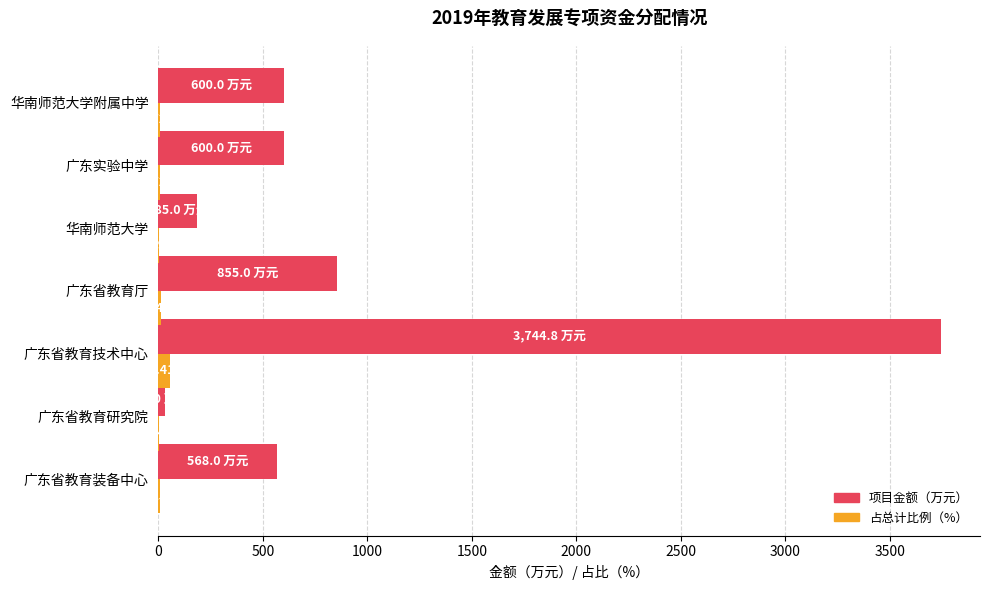

At which category is the sum across all series the highest?

广东省教育技术中心